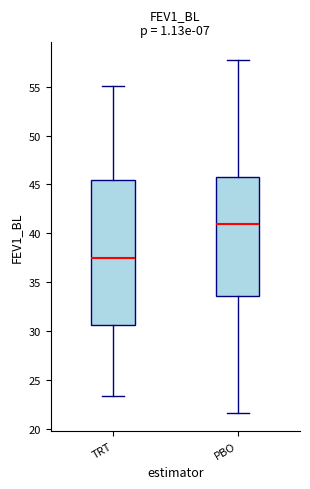

Where is the lower edge of the box for TRT on the y-axis? The values are not printed on the chart, so give them approximately, as read against the axis.

30.5